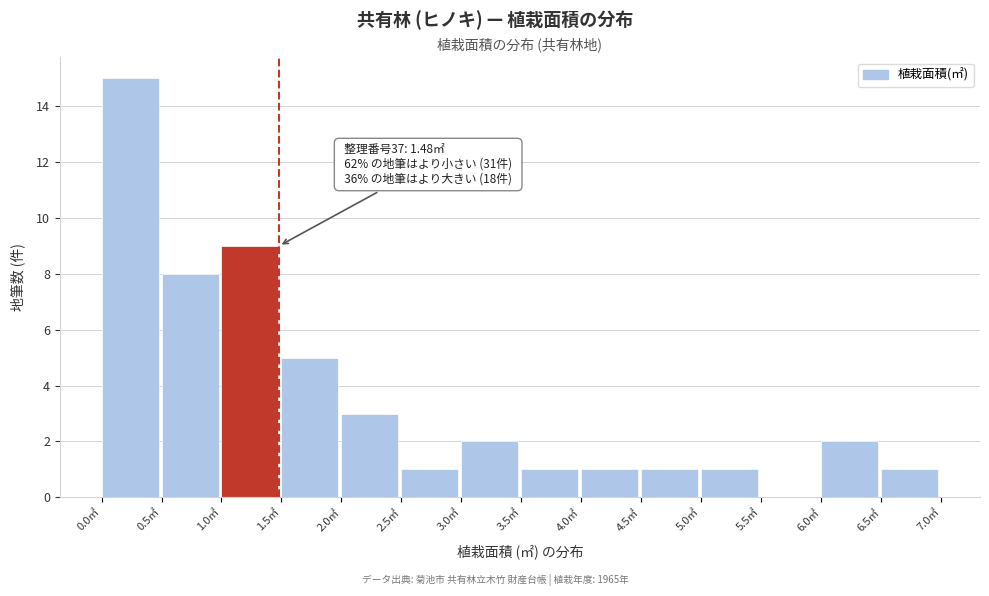

Which range on the x-axis has the tallest bar?

0.0 to 0.5